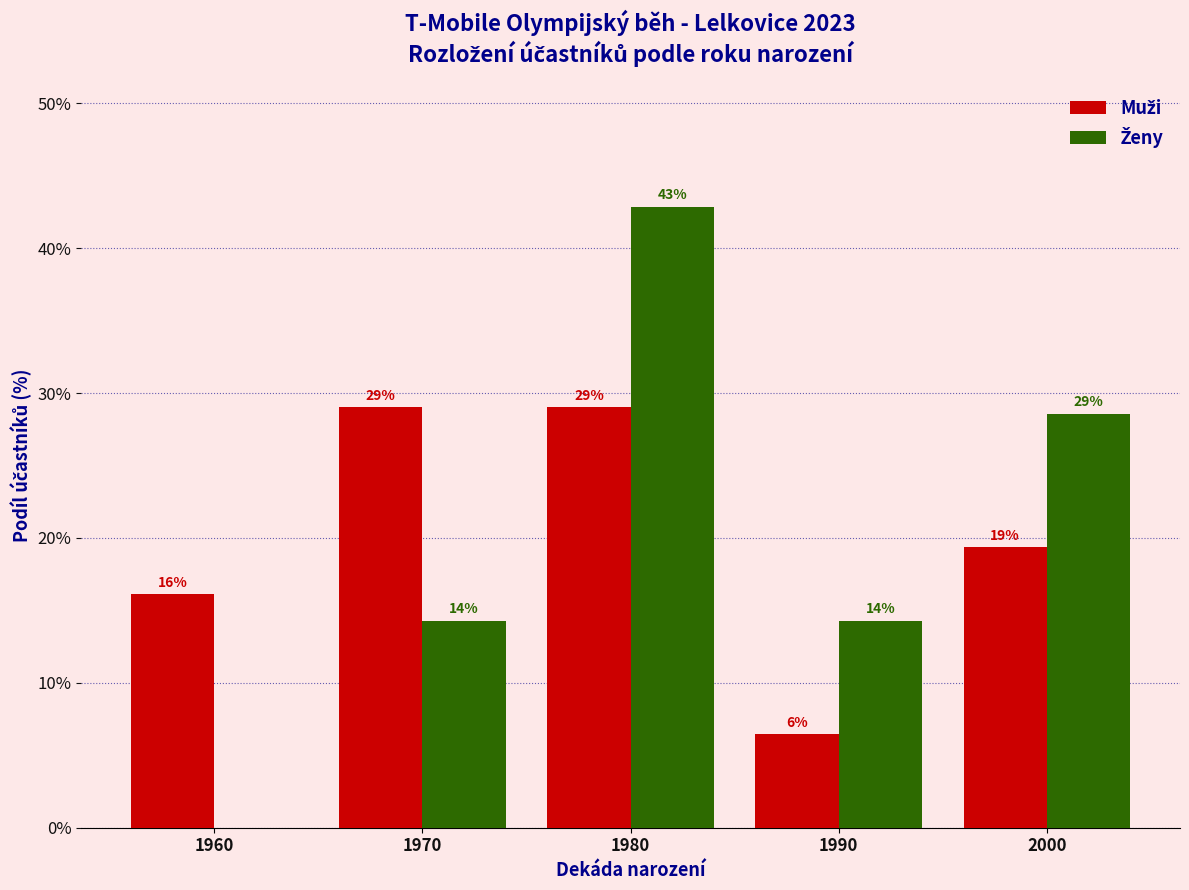

At how many categories does at least one series exceed 28?

3